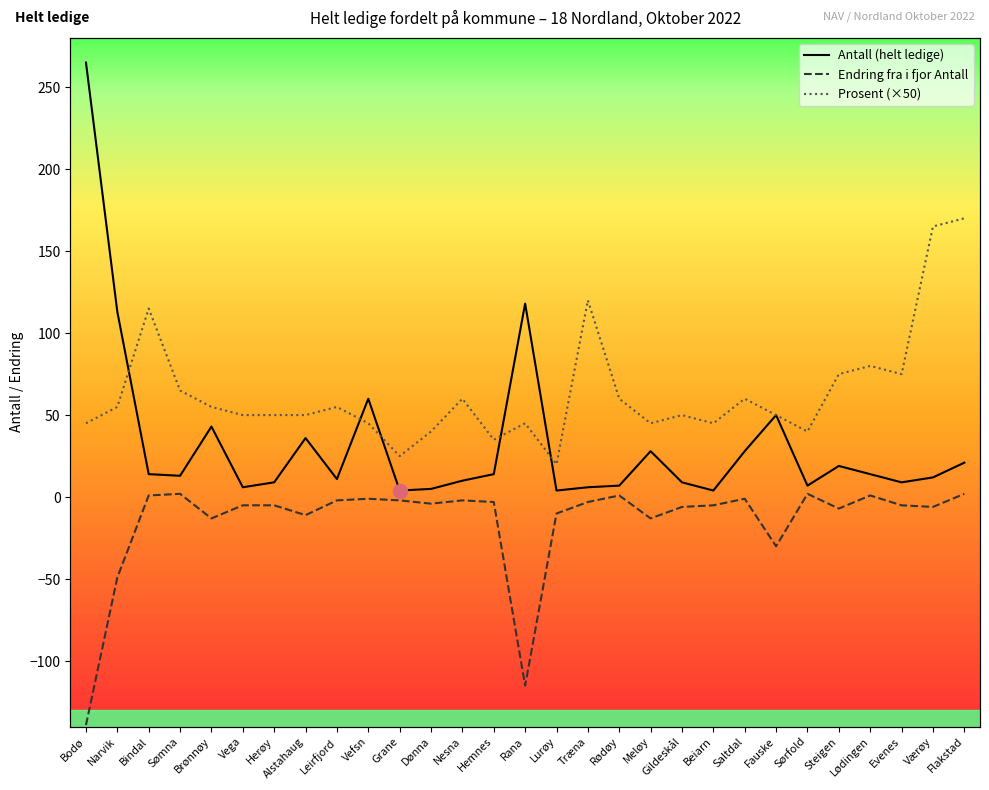

The value of Prosent (×50) at Leirfjord is 12.0. True or false?

False